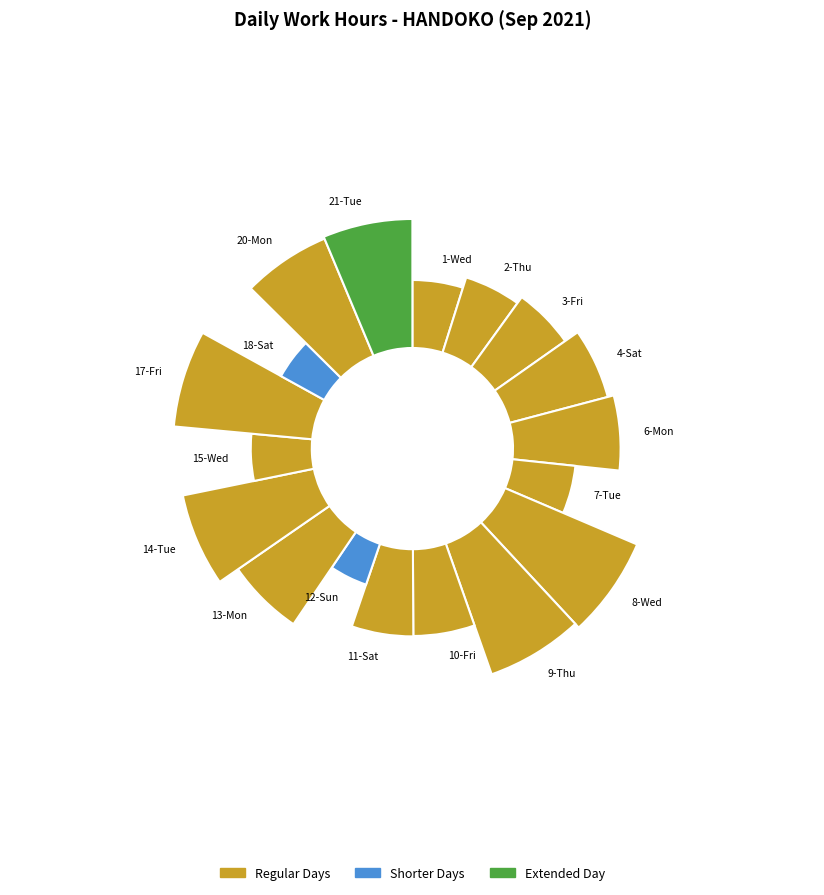

What is the largest slice in the pie chart?

8-Wed